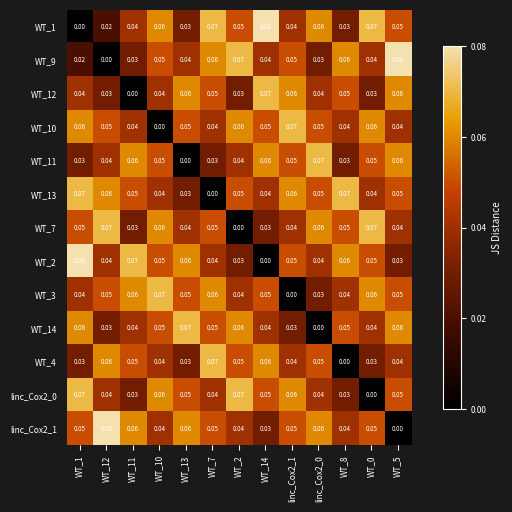

How many positive values does the WT_14 series have?

12